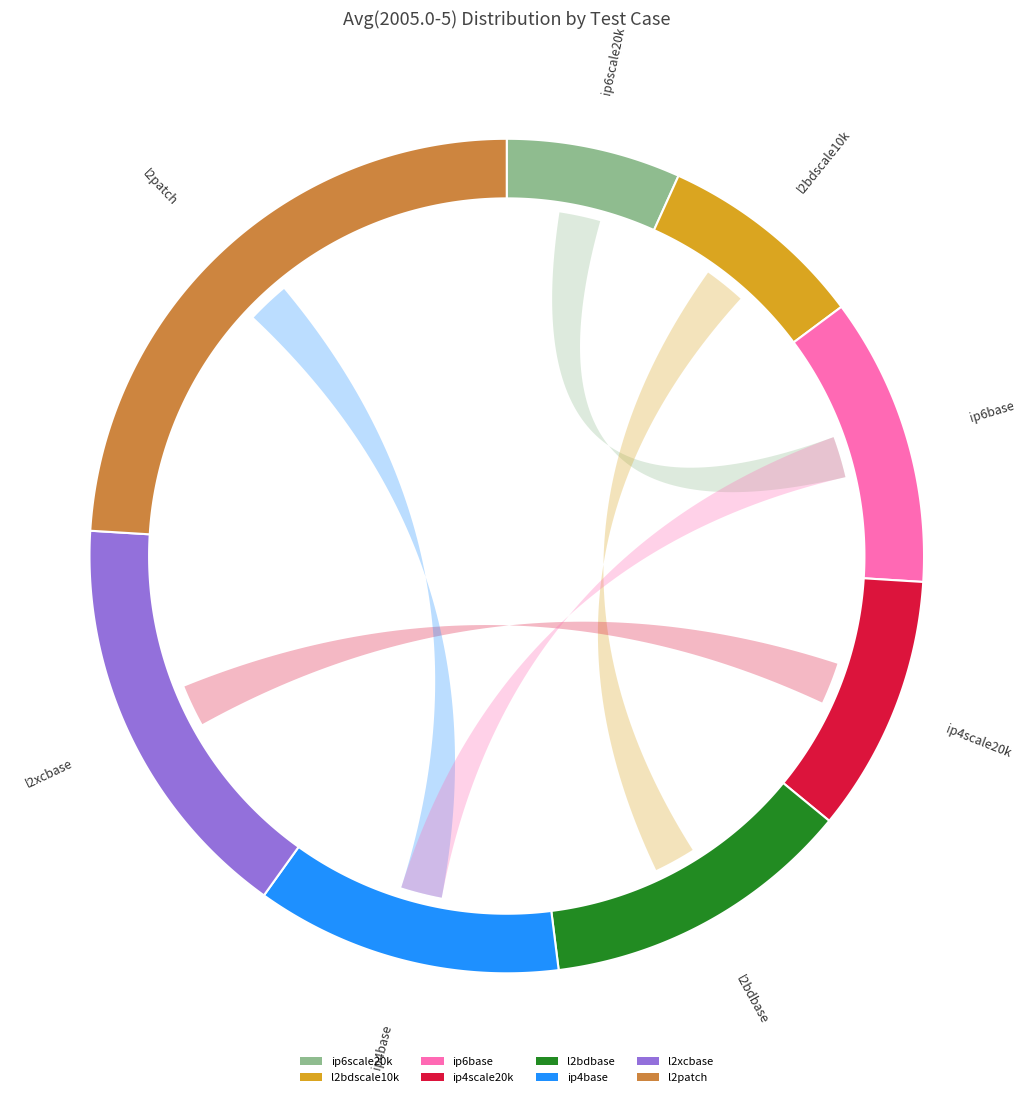

Is there a majority slice in this chart?

No